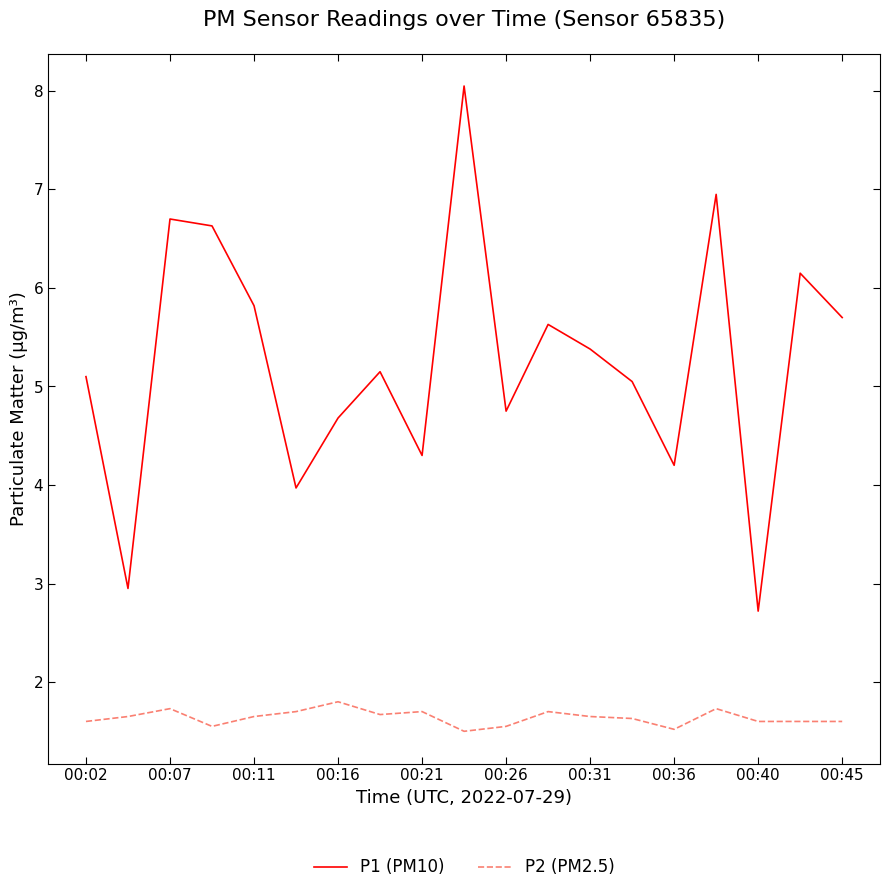

Which series has the widest spread of values?

P1 (PM10)